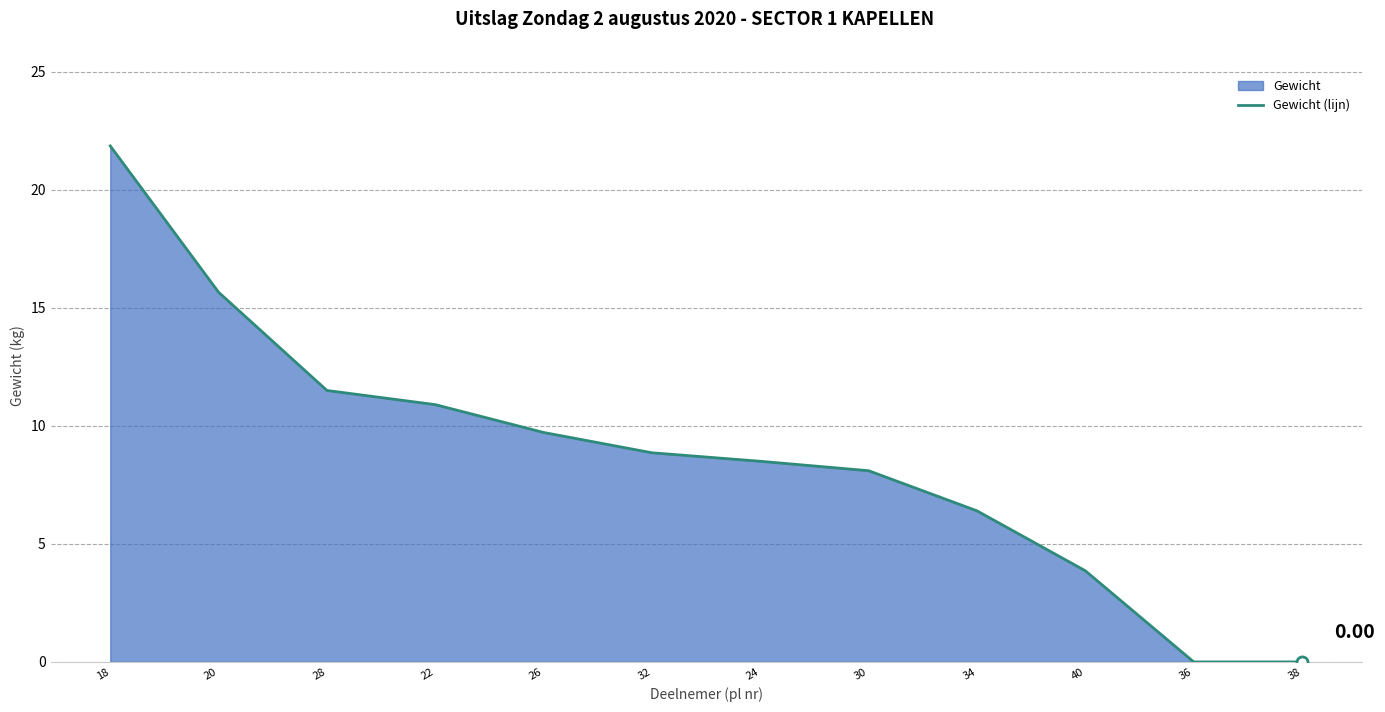

At which label does the data first exceed 8?

18